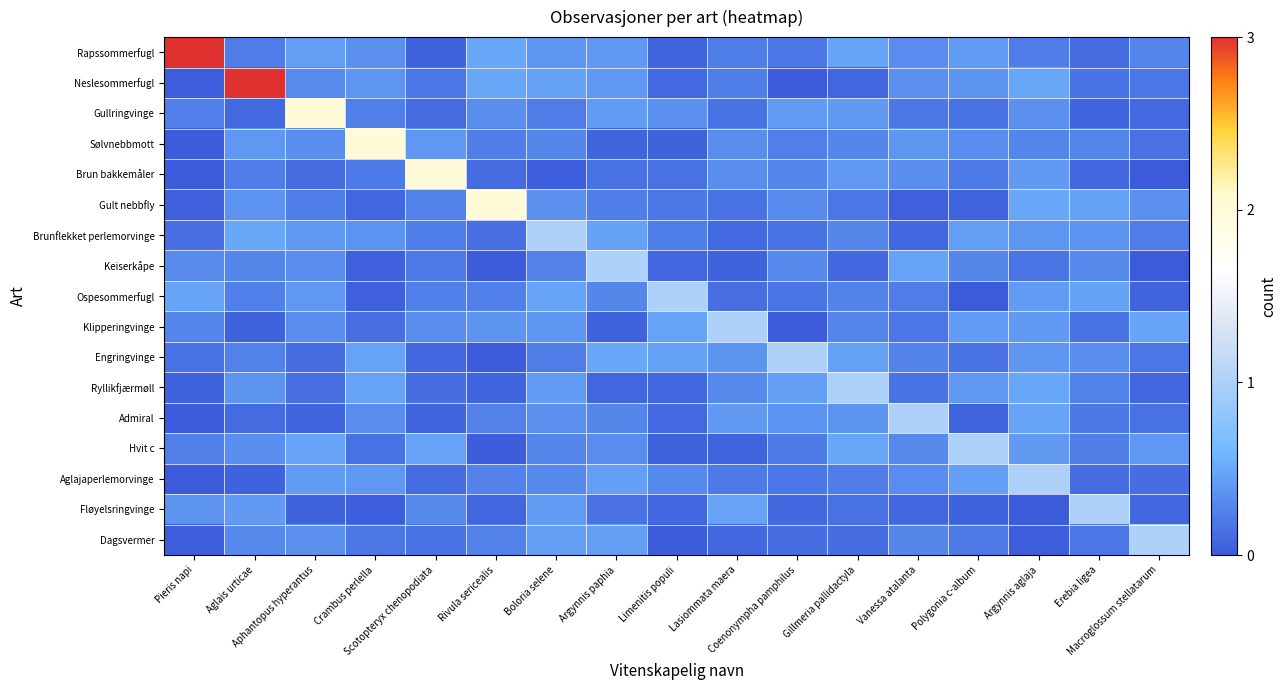

Reading left to right, extract all data points from this chart.

Rapssommerfugl: Pieris napi=3.0	Aglais urticae=0.2	Aphantopus hyperantus=0.4	Crambus perlella=0.3	Scotopteryx chenopodiata=0.0	Rivula sericealis=0.5	Boloria selene=0.4	Argynnis paphia=0.4	Limenitis populi=0.1	Lasiommata maera=0.2	Coenonympha pamphilus=0.2	Gillmeria pallidactyla=0.5	Vanessa atalanta=0.3	Polygonia c-album=0.4	Argynnis aglaja=0.2	Erebia ligea=0.1	Macroglossum stellatarum=0.3
Neslesommerfugl: Pieris napi=0.0	Aglais urticae=3.0	Aphantopus hyperantus=0.3	Crambus perlella=0.4	Scotopteryx chenopodiata=0.2	Rivula sericealis=0.5	Boloria selene=0.4	Argynnis paphia=0.4	Limenitis populi=0.1	Lasiommata maera=0.2	Coenonympha pamphilus=0.0	Gillmeria pallidactyla=0.1	Vanessa atalanta=0.3	Polygonia c-album=0.4	Argynnis aglaja=0.5	Erebia ligea=0.2	Macroglossum stellatarum=0.2
Gullringvinge: Pieris napi=0.2	Aglais urticae=0.1	Aphantopus hyperantus=2.0	Crambus perlella=0.2	Scotopteryx chenopodiata=0.1	Rivula sericealis=0.3	Boloria selene=0.2	Argynnis paphia=0.4	Limenitis populi=0.4	Lasiommata maera=0.2	Coenonympha pamphilus=0.4	Gillmeria pallidactyla=0.4	Vanessa atalanta=0.2	Polygonia c-album=0.1	Argynnis aglaja=0.3	Erebia ligea=0.1	Macroglossum stellatarum=0.1
Sølvnebbmott: Pieris napi=0.0	Aglais urticae=0.4	Aphantopus hyperantus=0.3	Crambus perlella=2.0	Scotopteryx chenopodiata=0.4	Rivula sericealis=0.2	Boloria selene=0.3	Argynnis paphia=0.1	Limenitis populi=0.1	Lasiommata maera=0.3	Coenonympha pamphilus=0.2	Gillmeria pallidactyla=0.3	Vanessa atalanta=0.4	Polygonia c-album=0.3	Argynnis aglaja=0.3	Erebia ligea=0.3	Macroglossum stellatarum=0.2
Brun bakkemåler: Pieris napi=0.0	Aglais urticae=0.2	Aphantopus hyperantus=0.1	Crambus perlella=0.2	Scotopteryx chenopodiata=2.0	Rivula sericealis=0.1	Boloria selene=0.0	Argynnis paphia=0.1	Limenitis populi=0.1	Lasiommata maera=0.3	Coenonympha pamphilus=0.3	Gillmeria pallidactyla=0.4	Vanessa atalanta=0.3	Polygonia c-album=0.2	Argynnis aglaja=0.4	Erebia ligea=0.1	Macroglossum stellatarum=0.0
Gult nebbfly: Pieris napi=0.0	Aglais urticae=0.4	Aphantopus hyperantus=0.2	Crambus perlella=0.1	Scotopteryx chenopodiata=0.3	Rivula sericealis=2.0	Boloria selene=0.3	Argynnis paphia=0.2	Limenitis populi=0.2	Lasiommata maera=0.2	Coenonympha pamphilus=0.3	Gillmeria pallidactyla=0.2	Vanessa atalanta=0.0	Polygonia c-album=0.1	Argynnis aglaja=0.5	Erebia ligea=0.5	Macroglossum stellatarum=0.3
Brunflekket perlemorvinge: Pieris napi=0.1	Aglais urticae=0.5	Aphantopus hyperantus=0.4	Crambus perlella=0.4	Scotopteryx chenopodiata=0.2	Rivula sericealis=0.1	Boloria selene=1.0	Argynnis paphia=0.5	Limenitis populi=0.2	Lasiommata maera=0.1	Coenonympha pamphilus=0.2	Gillmeria pallidactyla=0.3	Vanessa atalanta=0.1	Polygonia c-album=0.4	Argynnis aglaja=0.4	Erebia ligea=0.4	Macroglossum stellatarum=0.2
Keiserkåpe: Pieris napi=0.3	Aglais urticae=0.3	Aphantopus hyperantus=0.3	Crambus perlella=0.0	Scotopteryx chenopodiata=0.2	Rivula sericealis=0.0	Boloria selene=0.2	Argynnis paphia=1.0	Limenitis populi=0.1	Lasiommata maera=0.1	Coenonympha pamphilus=0.3	Gillmeria pallidactyla=0.1	Vanessa atalanta=0.5	Polygonia c-album=0.3	Argynnis aglaja=0.2	Erebia ligea=0.3	Macroglossum stellatarum=0.0
Ospesommerfugl: Pieris napi=0.5	Aglais urticae=0.2	Aphantopus hyperantus=0.4	Crambus perlella=0.0	Scotopteryx chenopodiata=0.2	Rivula sericealis=0.2	Boloria selene=0.5	Argynnis paphia=0.3	Limenitis populi=1.0	Lasiommata maera=0.1	Coenonympha pamphilus=0.2	Gillmeria pallidactyla=0.3	Vanessa atalanta=0.2	Polygonia c-album=0.0	Argynnis aglaja=0.4	Erebia ligea=0.4	Macroglossum stellatarum=0.1
Klipperingvinge: Pieris napi=0.3	Aglais urticae=0.1	Aphantopus hyperantus=0.3	Crambus perlella=0.1	Scotopteryx chenopodiata=0.3	Rivula sericealis=0.4	Boloria selene=0.4	Argynnis paphia=0.1	Limenitis populi=0.5	Lasiommata maera=1.0	Coenonympha pamphilus=0.0	Gillmeria pallidactyla=0.3	Vanessa atalanta=0.2	Polygonia c-album=0.4	Argynnis aglaja=0.4	Erebia ligea=0.2	Macroglossum stellatarum=0.5
Engringvinge: Pieris napi=0.1	Aglais urticae=0.3	Aphantopus hyperantus=0.1	Crambus perlella=0.5	Scotopteryx chenopodiata=0.1	Rivula sericealis=0.0	Boloria selene=0.2	Argynnis paphia=0.5	Limenitis populi=0.4	Lasiommata maera=0.4	Coenonympha pamphilus=1.0	Gillmeria pallidactyla=0.4	Vanessa atalanta=0.3	Polygonia c-album=0.2	Argynnis aglaja=0.4	Erebia ligea=0.3	Macroglossum stellatarum=0.2
Ryllikfjærmøll: Pieris napi=0.0	Aglais urticae=0.4	Aphantopus hyperantus=0.1	Crambus perlella=0.5	Scotopteryx chenopodiata=0.1	Rivula sericealis=0.1	Boloria selene=0.4	Argynnis paphia=0.1	Limenitis populi=0.1	Lasiommata maera=0.3	Coenonympha pamphilus=0.4	Gillmeria pallidactyla=1.0	Vanessa atalanta=0.2	Polygonia c-album=0.4	Argynnis aglaja=0.5	Erebia ligea=0.3	Macroglossum stellatarum=0.1
Admiral: Pieris napi=0.0	Aglais urticae=0.1	Aphantopus hyperantus=0.1	Crambus perlella=0.3	Scotopteryx chenopodiata=0.1	Rivula sericealis=0.3	Boloria selene=0.3	Argynnis paphia=0.3	Limenitis populi=0.1	Lasiommata maera=0.4	Coenonympha pamphilus=0.4	Gillmeria pallidactyla=0.4	Vanessa atalanta=1.0	Polygonia c-album=0.1	Argynnis aglaja=0.5	Erebia ligea=0.2	Macroglossum stellatarum=0.2
Hvit c: Pieris napi=0.2	Aglais urticae=0.3	Aphantopus hyperantus=0.5	Crambus perlella=0.1	Scotopteryx chenopodiata=0.5	Rivula sericealis=0.0	Boloria selene=0.3	Argynnis paphia=0.3	Limenitis populi=0.1	Lasiommata maera=0.1	Coenonympha pamphilus=0.2	Gillmeria pallidactyla=0.5	Vanessa atalanta=0.3	Polygonia c-album=1.0	Argynnis aglaja=0.4	Erebia ligea=0.2	Macroglossum stellatarum=0.4
Aglajaperlemorvinge: Pieris napi=0.0	Aglais urticae=0.1	Aphantopus hyperantus=0.4	Crambus perlella=0.4	Scotopteryx chenopodiata=0.1	Rivula sericealis=0.3	Boloria selene=0.3	Argynnis paphia=0.4	Limenitis populi=0.3	Lasiommata maera=0.2	Coenonympha pamphilus=0.2	Gillmeria pallidactyla=0.2	Vanessa atalanta=0.3	Polygonia c-album=0.4	Argynnis aglaja=1.0	Erebia ligea=0.1	Macroglossum stellatarum=0.1
Fløyelsringvinge: Pieris napi=0.4	Aglais urticae=0.4	Aphantopus hyperantus=0.1	Crambus perlella=0.0	Scotopteryx chenopodiata=0.3	Rivula sericealis=0.1	Boloria selene=0.4	Argynnis paphia=0.2	Limenitis populi=0.1	Lasiommata maera=0.5	Coenonympha pamphilus=0.1	Gillmeria pallidactyla=0.1	Vanessa atalanta=0.1	Polygonia c-album=0.1	Argynnis aglaja=0.0	Erebia ligea=1.0	Macroglossum stellatarum=0.1
Dagsvermer: Pieris napi=0.0	Aglais urticae=0.3	Aphantopus hyperantus=0.3	Crambus perlella=0.2	Scotopteryx chenopodiata=0.2	Rivula sericealis=0.3	Boloria selene=0.4	Argynnis paphia=0.4	Limenitis populi=0.0	Lasiommata maera=0.1	Coenonympha pamphilus=0.1	Gillmeria pallidactyla=0.1	Vanessa atalanta=0.3	Polygonia c-album=0.2	Argynnis aglaja=0.0	Erebia ligea=0.2	Macroglossum stellatarum=1.0